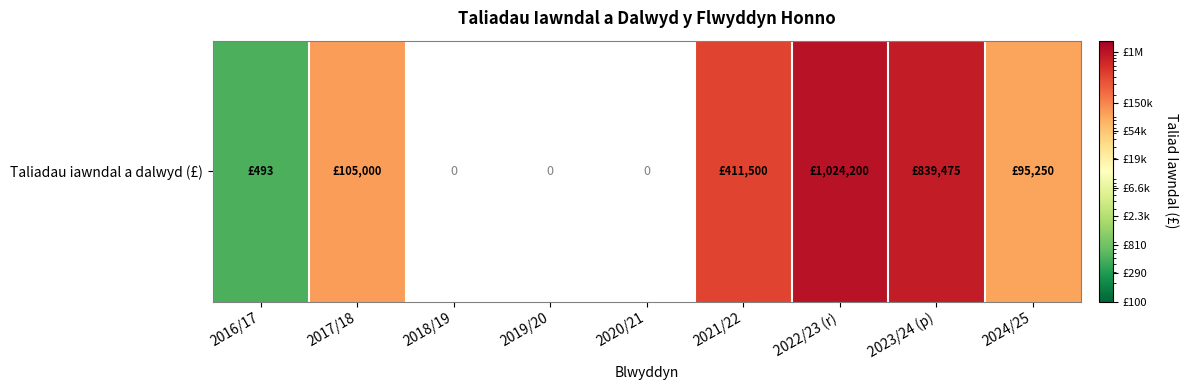

At which category does the chart reach its minimum across all series?

2018/19